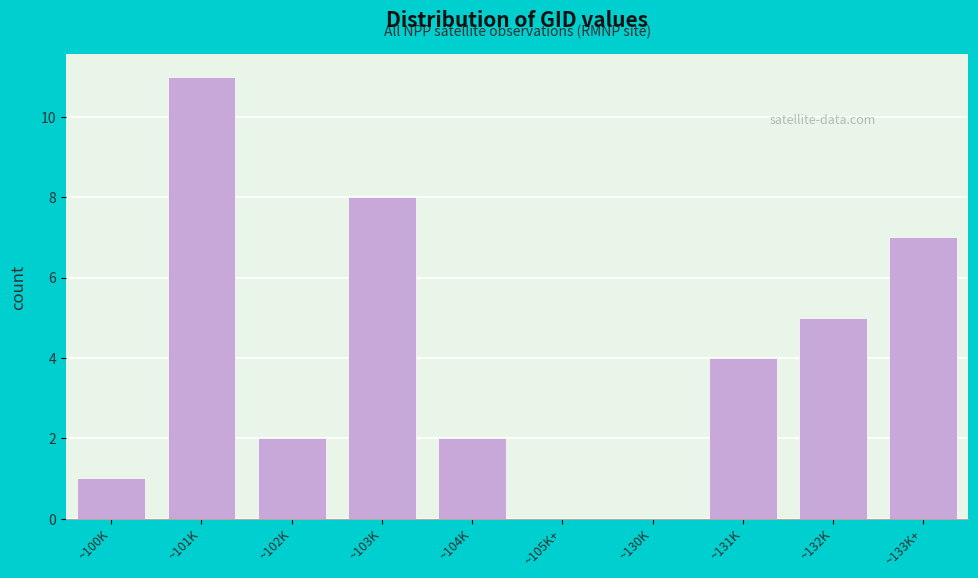

Reading left to right, what are all the values shown in this chart?

~100K=1	~101K=11	~102K=2	~103K=8	~104K=2	~105K+=0	~130K=0	~131K=4	~132K=5	~133K+=7